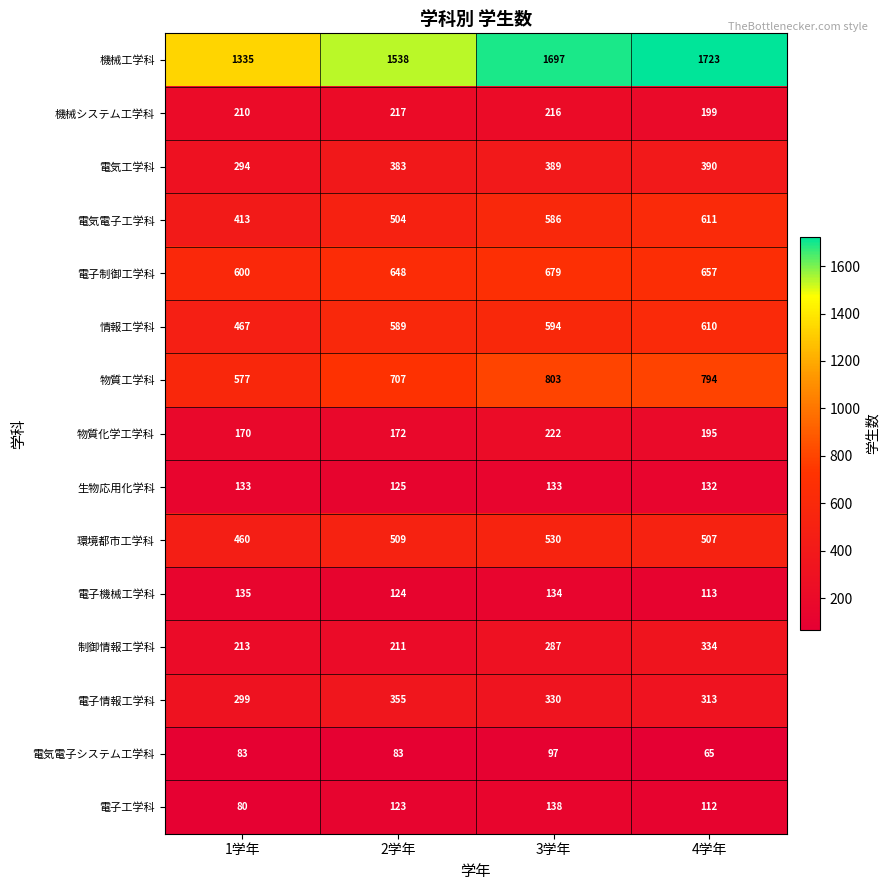

What is the difference between the 物質工学科 values at 3学年 and 1学年?

226